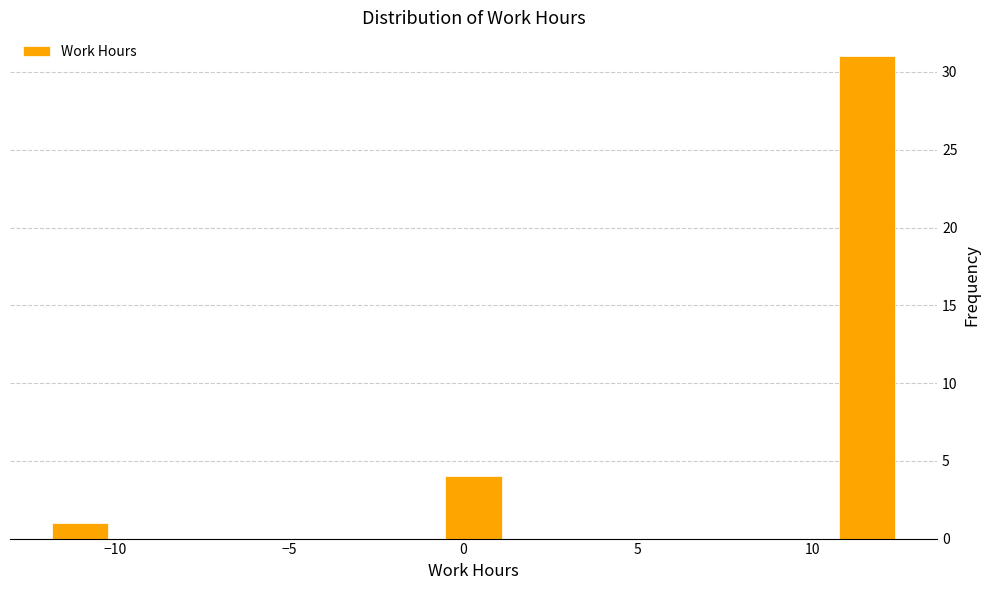

Read against the x-axis, roughly where is the centre of the tallest bar?

11.5